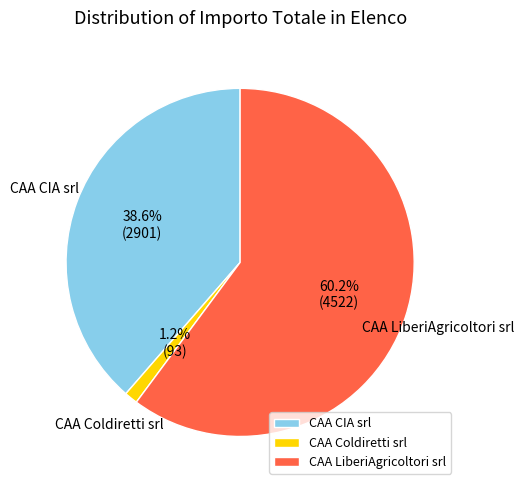

To the nearest percent, what is the difference between the largest and smallest slice percentages?

59%